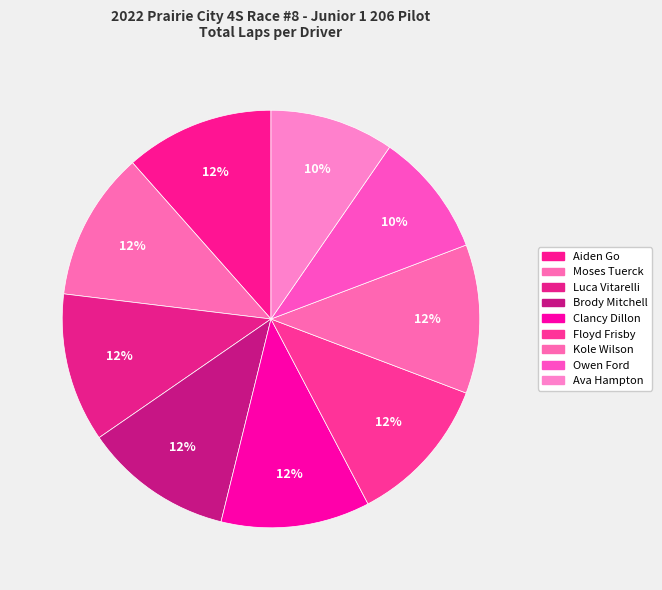

To the nearest percent, what portion does Owen Ford represent?

10%